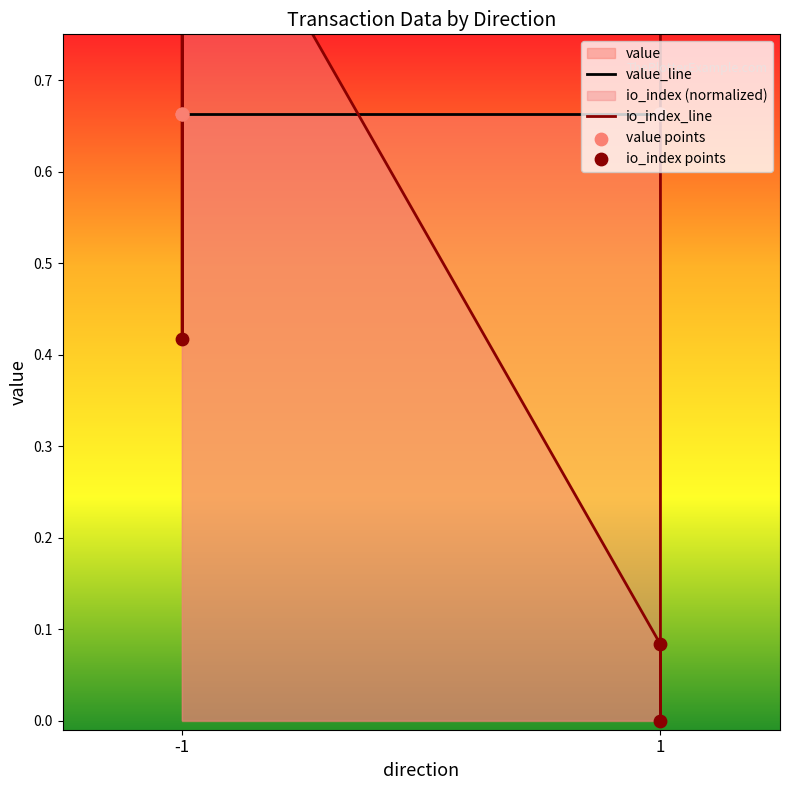

Is the value of io_index at -1 greater than the value of value at 1?

Yes